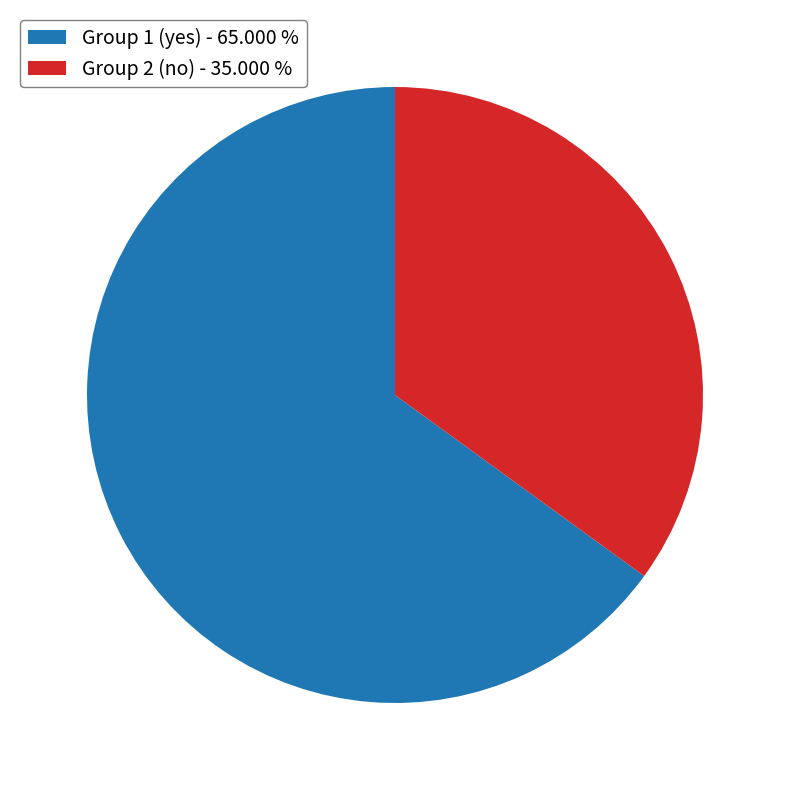

Is there a majority slice in this chart?

Yes